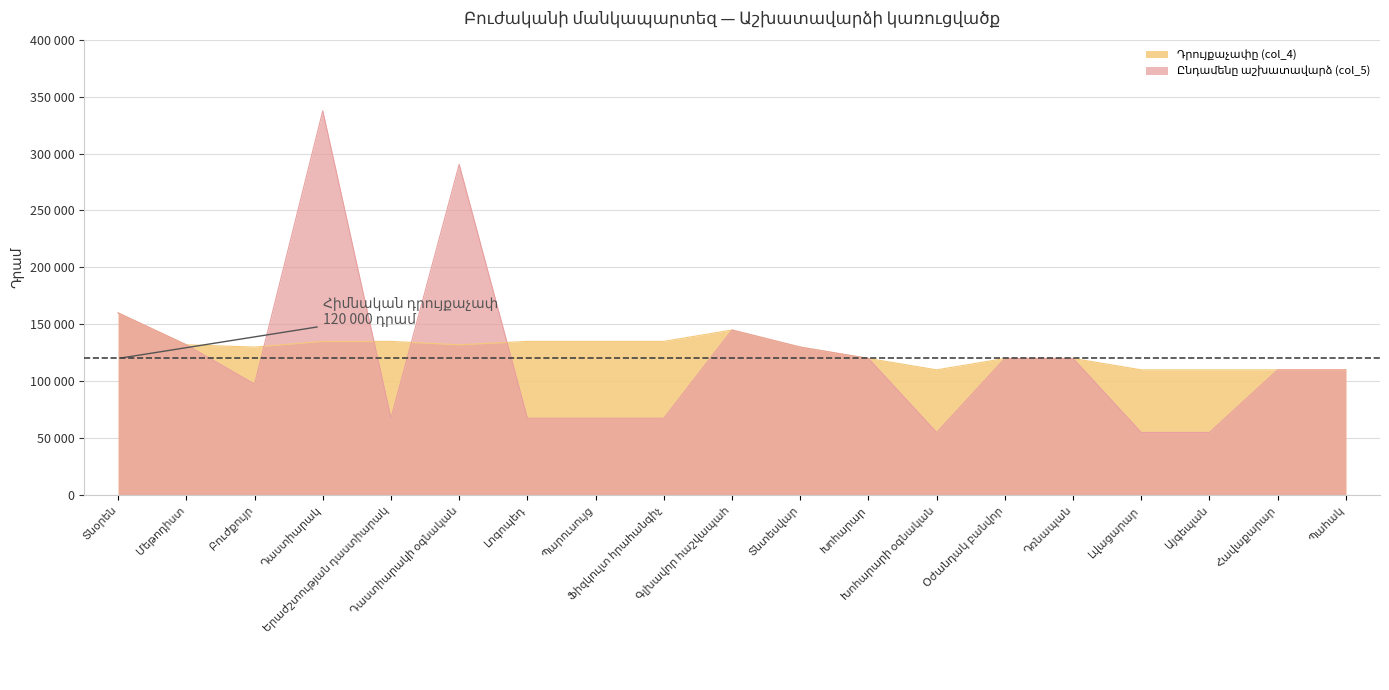

True or false: Ընդամենը աշխատավարձ (col_5) and Դրույքաչափը (col_4) cross at least once.

True